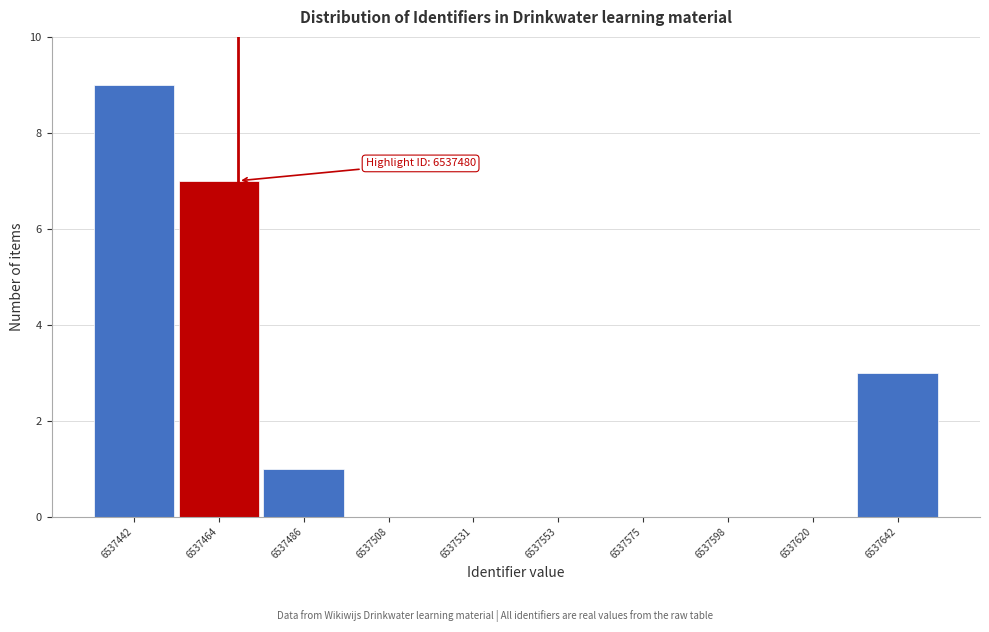

Reading left to right, extract all data points from this chart.

6537442=9	6537464=7	6537486=1	6537508=0	6537531=0	6537553=0	6537575=0	6537598=0	6537620=0	6537642=3